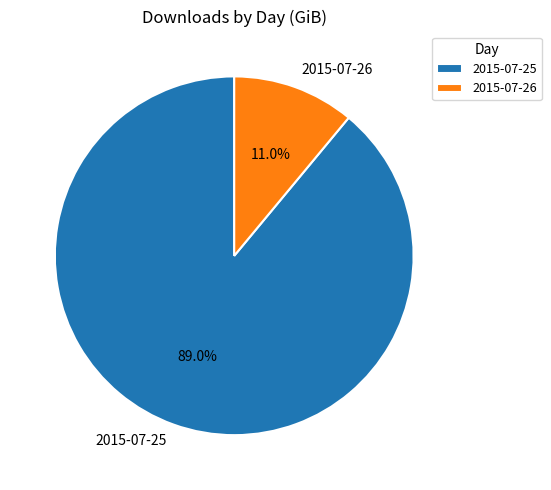

Count the number of slices in the pie.

2